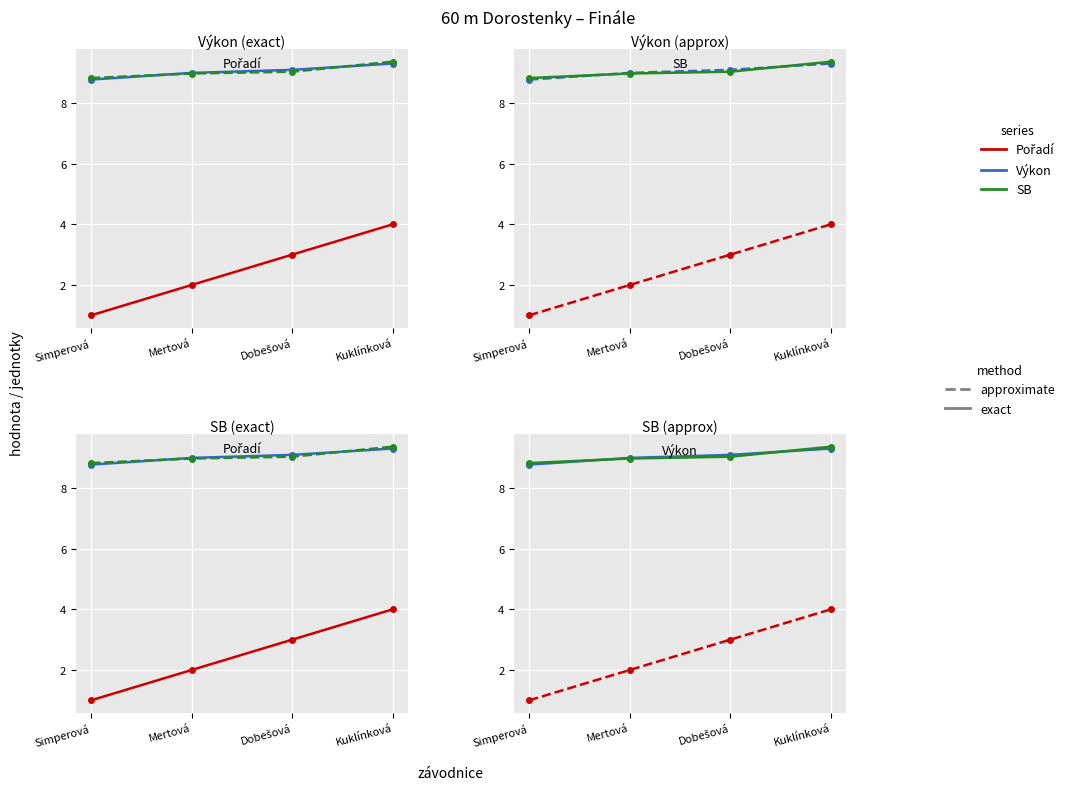

True or false: Výkon and Pořadí cross at least once.

False